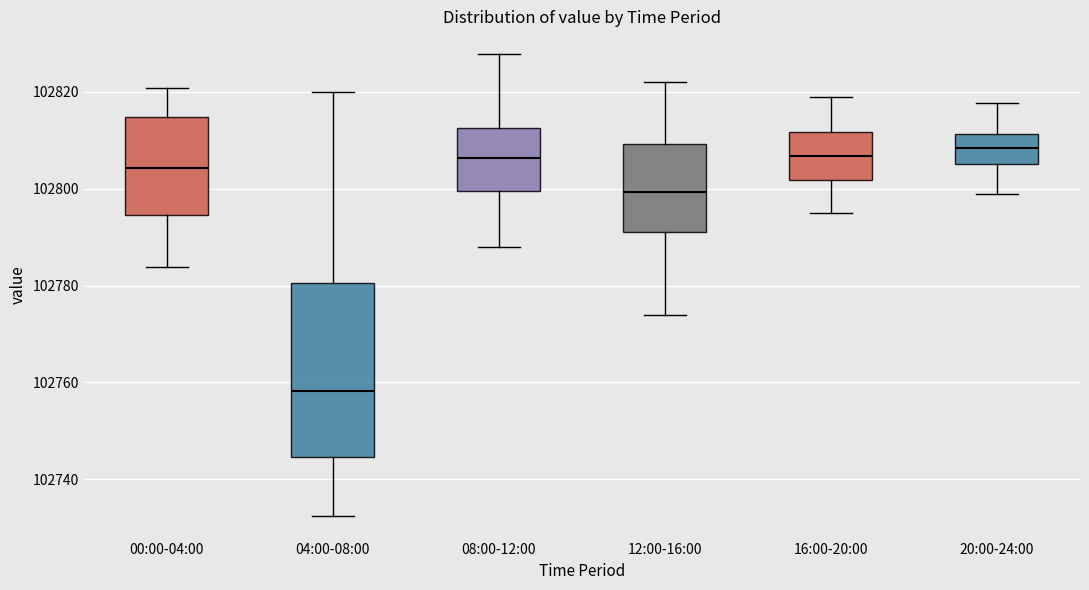

Where is the upper edge of the box for 00:00-04:00 on the y-axis? The values are not printed on the chart, so give them approximately, as read against the axis.

102814